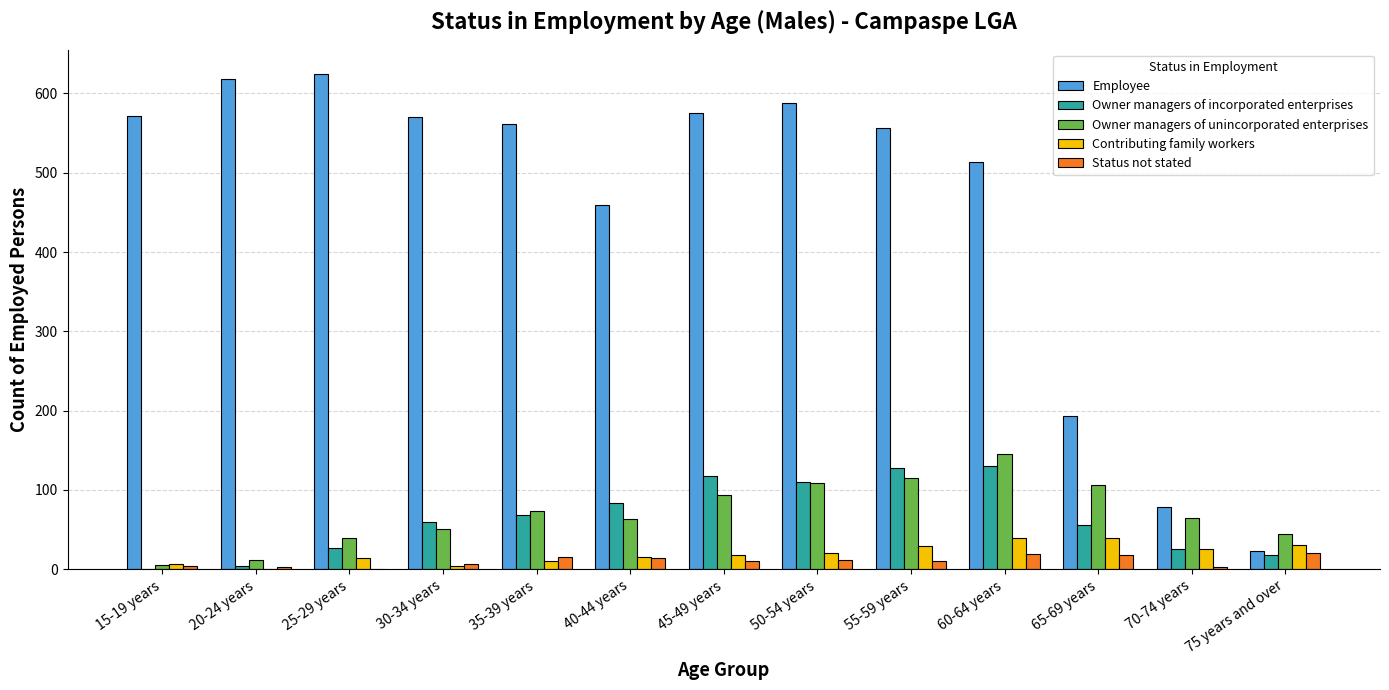

What are all the series names shown in the legend?

Employee, Owner managers of incorporated enterprises, Owner managers of unincorporated enterprises, Contributing family workers, Status not stated